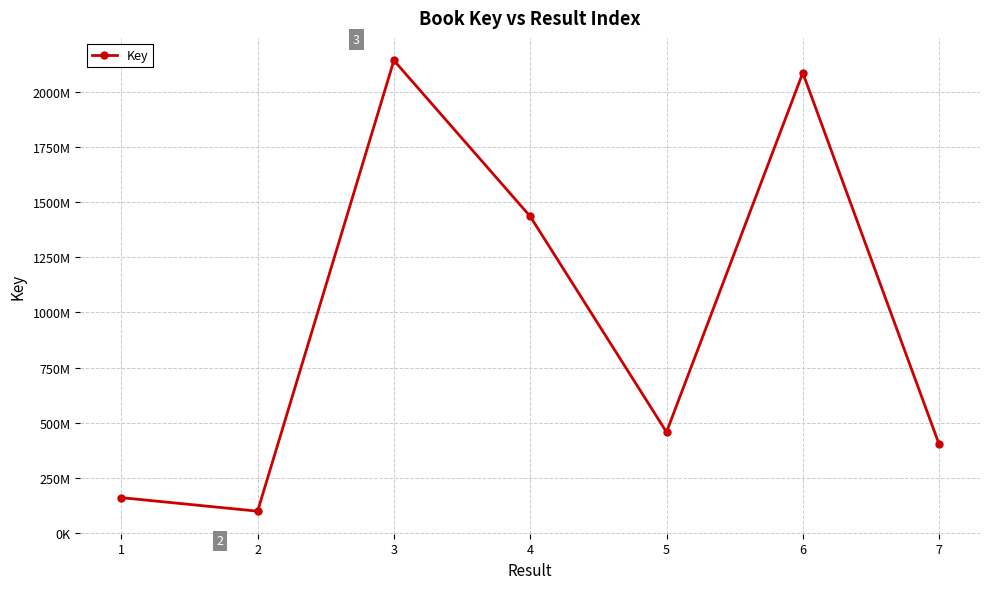

What is the sum of the values at 5 and 2?

559499328